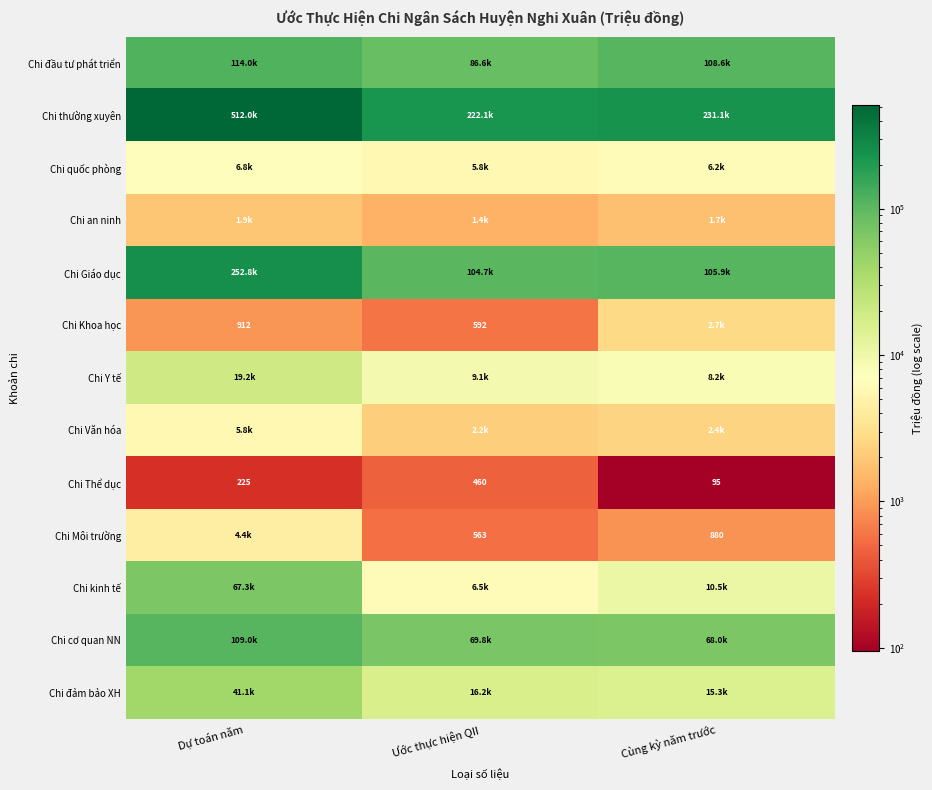

What is the difference between the highest and lowest values at Cùng kỳ năm trước?

231043.8